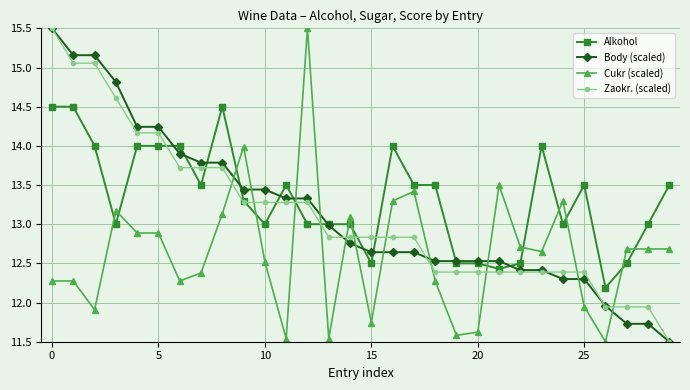

What is the greatest value displayed?

15.5